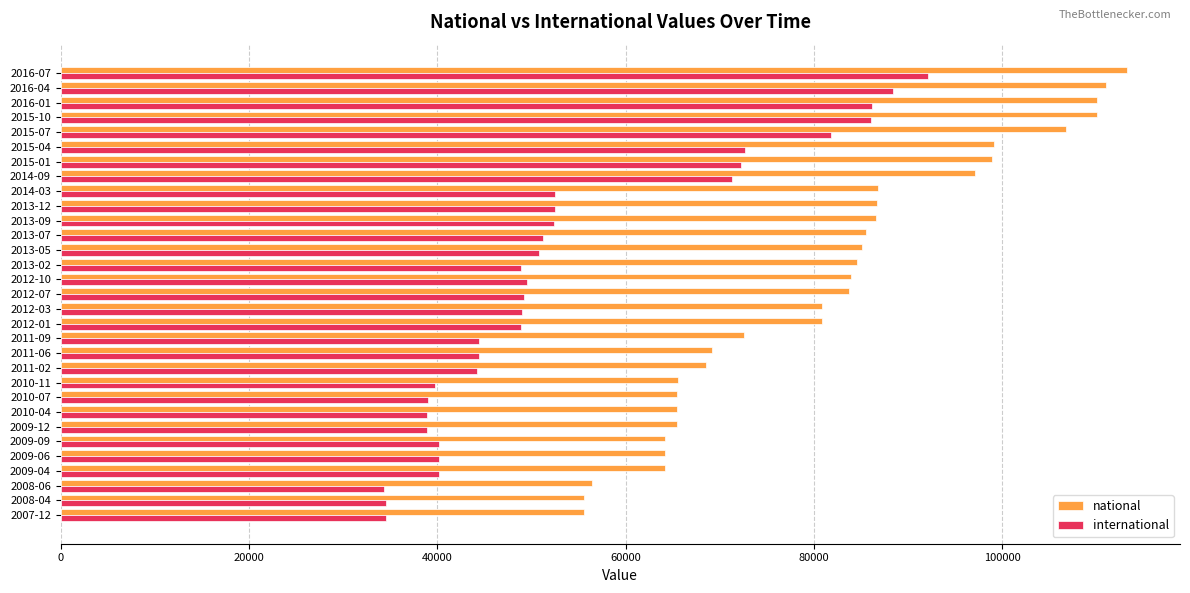

List the series in order of their peak value, lowest first.

international, national